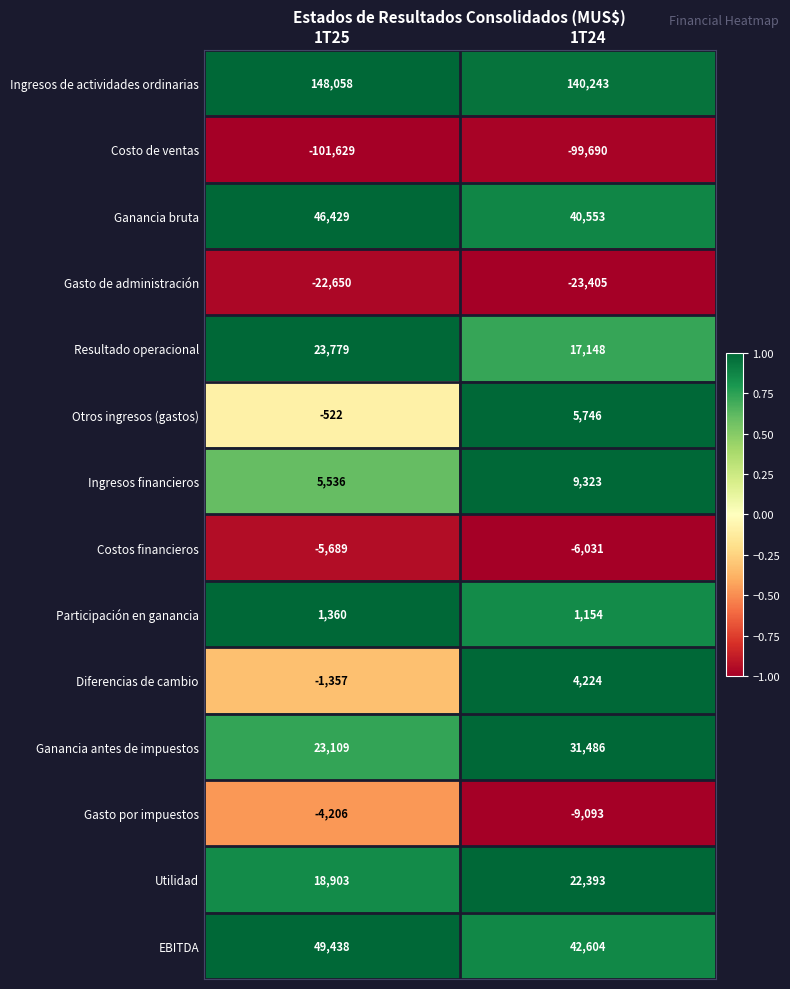

What is the sum of the Ganancia antes de impuestos values at 1T25 and 1T24?

54595